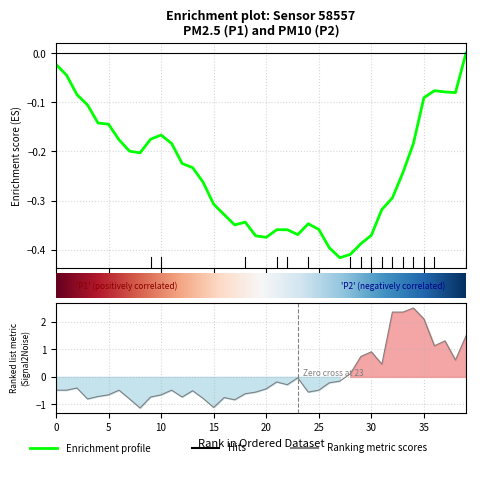

How many lines are shown in the chart?

1